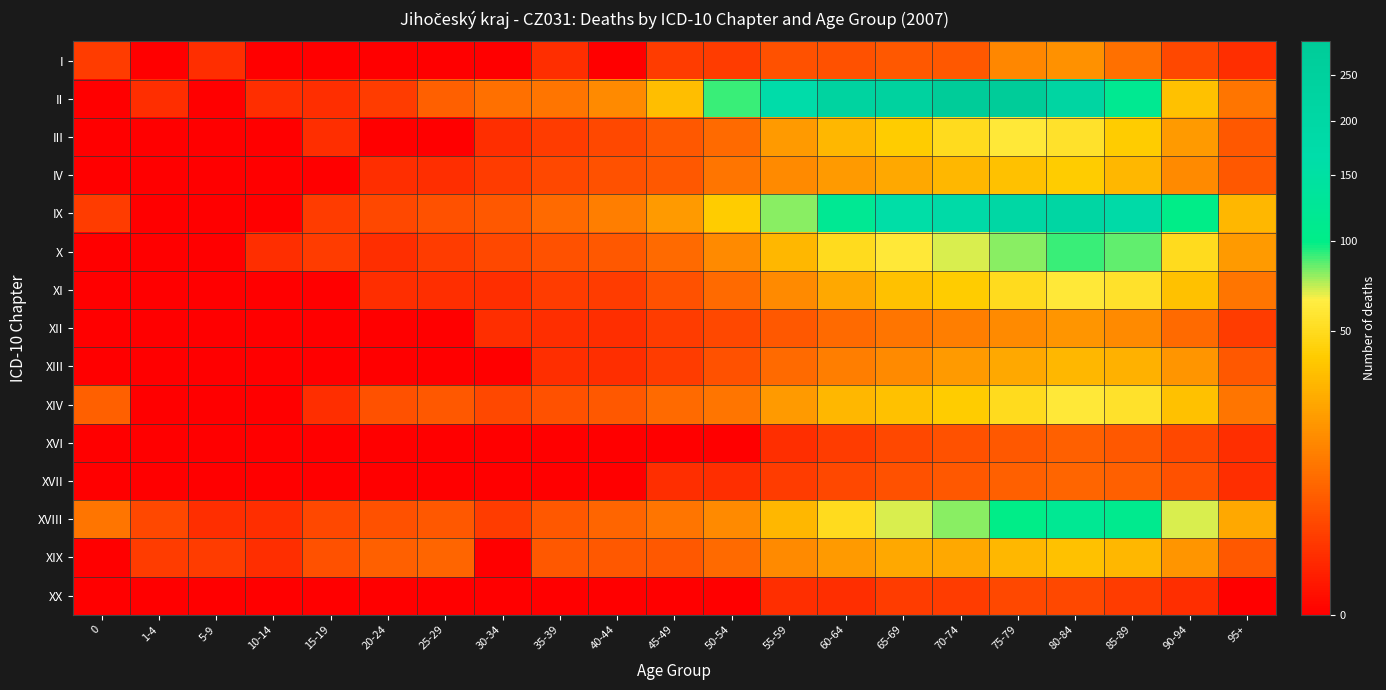

Reading right to left, transcribe all the data shown in this chart.

I: 95+=1	90-94=3	85-89=9	80-84=17	75-79=14	70-74=5	65-69=5	60-64=4	55-59=4	50-54=2	45-49=2	40-44=0	35-39=1	30-34=0	25-29=0	20-24=0	15-19=0	10-14=0	5-9=1	1-4=0	0=2
II: 95+=10	90-94=35	85-89=115	80-84=217	75-79=286	70-74=291	65-69=236	60-64=234	55-59=167	50-54=90	45-49=33	40-44=15	35-39=10	30-34=9	25-29=6	20-24=2	15-19=1	10-14=1	5-9=0	1-4=1	0=0
III: 95+=5	90-94=20	85-89=40	80-84=55	75-79=60	70-74=50	65-69=40	60-64=30	55-59=20	50-54=8	45-49=5	40-44=3	35-39=2	30-34=1	25-29=0	20-24=0	15-19=1	10-14=0	5-9=0	1-4=0	0=0
IV: 95+=5	90-94=15	85-89=30	80-84=40	75-79=35	70-74=30	65-69=25	60-64=20	55-59=15	50-54=10	45-49=5	40-44=4	35-39=3	30-34=2	25-29=1	20-24=1	15-19=0	10-14=0	5-9=0	1-4=0	0=0
IX: 95+=30	90-94=100	85-89=180	80-84=210	75-79=200	70-74=180	65-69=160	60-64=120	55-59=80	50-54=40	45-49=20	40-44=12	35-39=8	30-34=5	25-29=4	20-24=3	15-19=2	10-14=0	5-9=0	1-4=0	0=2
X: 95+=20	90-94=50	85-89=85	80-84=90	75-79=80	70-74=70	65-69=60	60-64=50	55-59=30	50-54=15	45-49=8	40-44=5	35-39=4	30-34=3	25-29=2	20-24=1	15-19=2	10-14=1	5-9=0	1-4=0	0=0
XI: 95+=10	90-94=35	85-89=55	80-84=60	75-79=50	70-74=40	65-69=35	60-64=25	55-59=15	50-54=8	45-49=4	40-44=2	35-39=2	30-34=1	25-29=1	20-24=1	15-19=0	10-14=0	5-9=0	1-4=0	0=0
XII: 95+=2	90-94=8	85-89=15	80-84=18	75-79=15	70-74=12	65-69=10	60-64=8	55-59=5	50-54=3	45-49=2	40-44=1	35-39=1	30-34=1	25-29=0	20-24=0	15-19=0	10-14=0	5-9=0	1-4=0	0=0
XIII: 95+=5	90-94=18	85-89=28	80-84=30	75-79=25	70-74=20	65-69=15	60-64=12	55-59=8	50-54=4	45-49=2	40-44=1	35-39=1	30-34=0	25-29=0	20-24=0	15-19=0	10-14=0	5-9=0	1-4=0	0=0
XIV: 95+=10	90-94=35	85-89=55	80-84=60	75-79=50	70-74=40	65-69=35	60-64=30	55-59=20	50-54=10	45-49=8	40-44=5	35-39=4	30-34=3	25-29=5	20-24=4	15-19=1	10-14=0	5-9=0	1-4=0	0=6
XVI: 95+=1	90-94=3	85-89=5	80-84=6	75-79=5	70-74=4	65-69=3	60-64=2	55-59=1	50-54=0	45-49=0	40-44=0	35-39=0	30-34=0	25-29=0	20-24=0	15-19=0	10-14=0	5-9=0	1-4=0	0=0
XVII: 95+=1	90-94=4	85-89=6	80-84=7	75-79=6	70-74=5	65-69=4	60-64=3	55-59=2	50-54=1	45-49=1	40-44=0	35-39=0	30-34=0	25-29=0	20-24=0	15-19=0	10-14=0	5-9=0	1-4=0	0=0
XVIII: 95+=25	90-94=70	85-89=110	80-84=120	75-79=100	70-74=80	65-69=70	60-64=50	55-59=30	50-54=15	45-49=10	40-44=7	35-39=5	30-34=2	25-29=5	20-24=4	15-19=3	10-14=1	5-9=1	1-4=3	0=10
XIX: 95+=5	90-94=18	85-89=30	80-84=35	75-79=30	70-74=25	65-69=25	60-64=20	55-59=15	50-54=8	45-49=5	40-44=5	35-39=5	30-34=0	25-29=7	20-24=6	15-19=4	10-14=1	5-9=2	1-4=2	0=0
XX: 95+=0	90-94=1	85-89=2	80-84=3	75-79=3	70-74=2	65-69=2	60-64=1	55-59=1	50-54=0	45-49=0	40-44=0	35-39=0	30-34=0	25-29=0	20-24=0	15-19=0	10-14=0	5-9=0	1-4=0	0=0